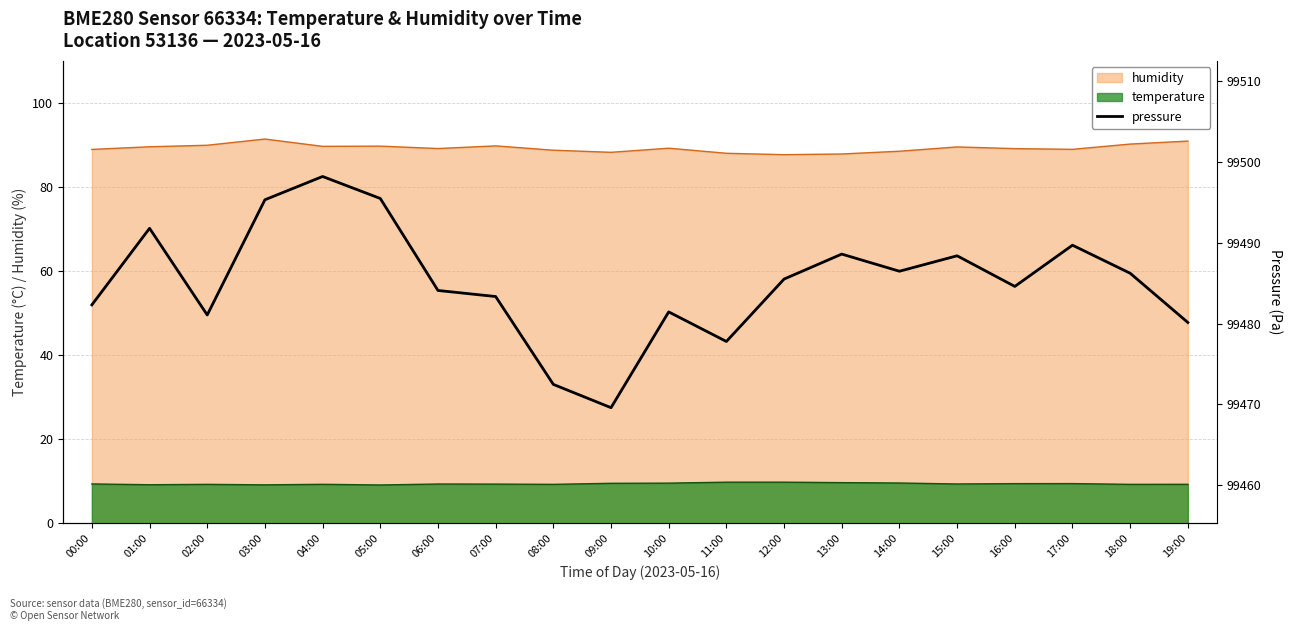

The value at 14:00 is 99486.5. True or false?

True